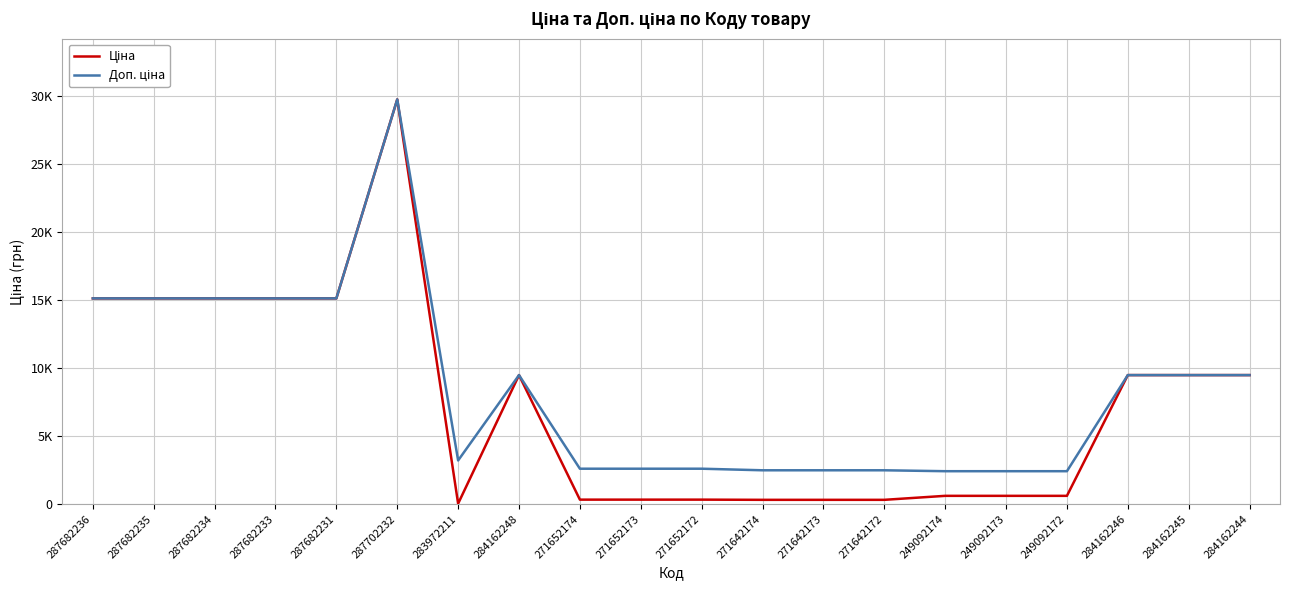

Is this an area chart (filled region under the line)?

No